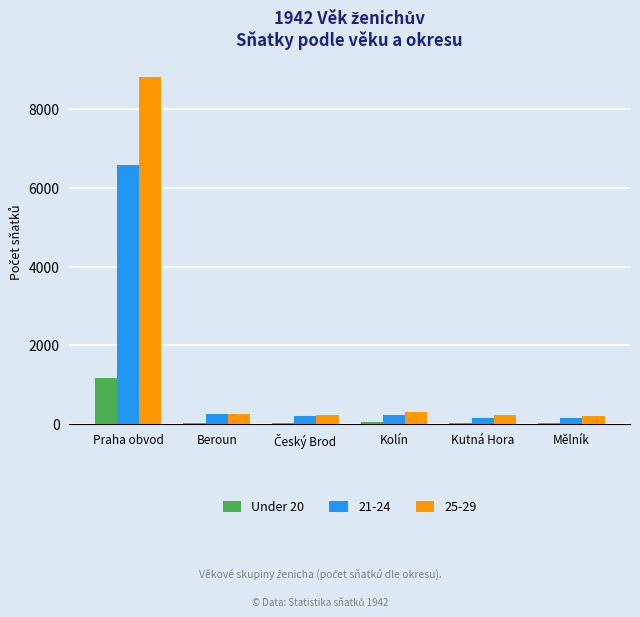

What is the greatest value displayed?

8822